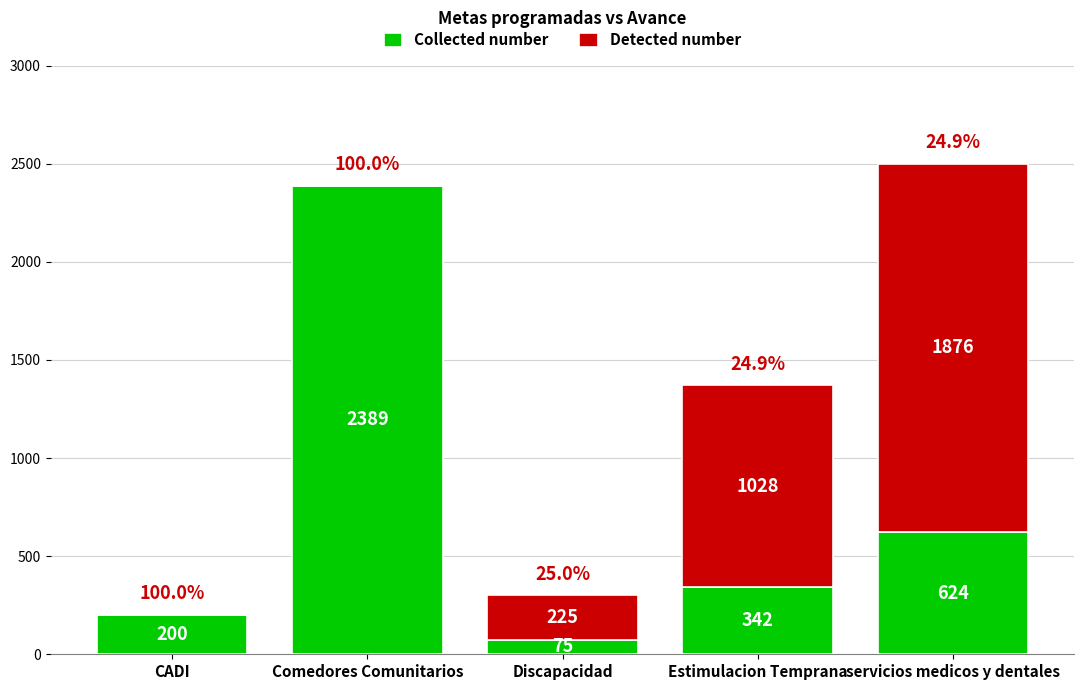

At which label does Collected number first exceed 342?

Comedores Comunitarios